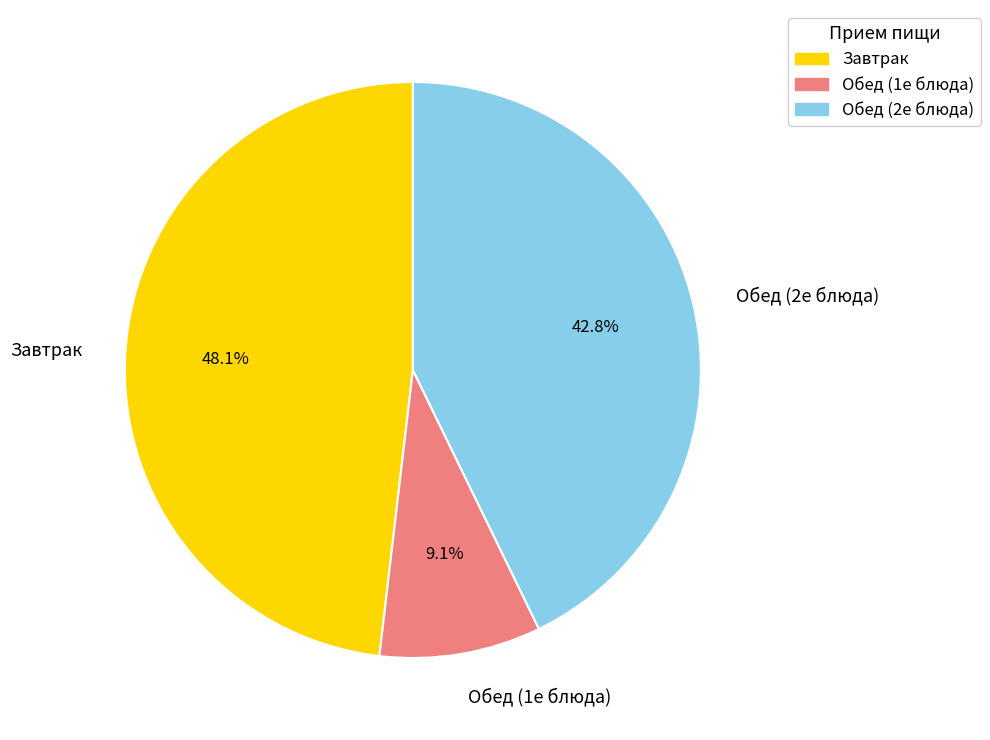

Is there a majority slice in this chart?

No